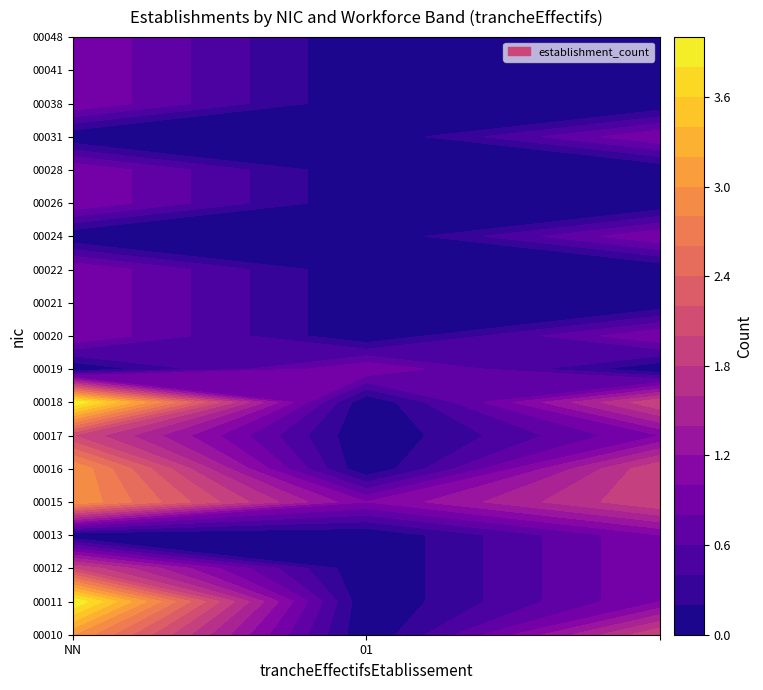

List the series in order of their peak value, highest first.

00011, 00018, 00010, 00015, 00016, 00012, 00017, 00013, 00019, 00020, 00021, 00022, 00024, 00026, 00028, 00031, 00038, 00041, 00048